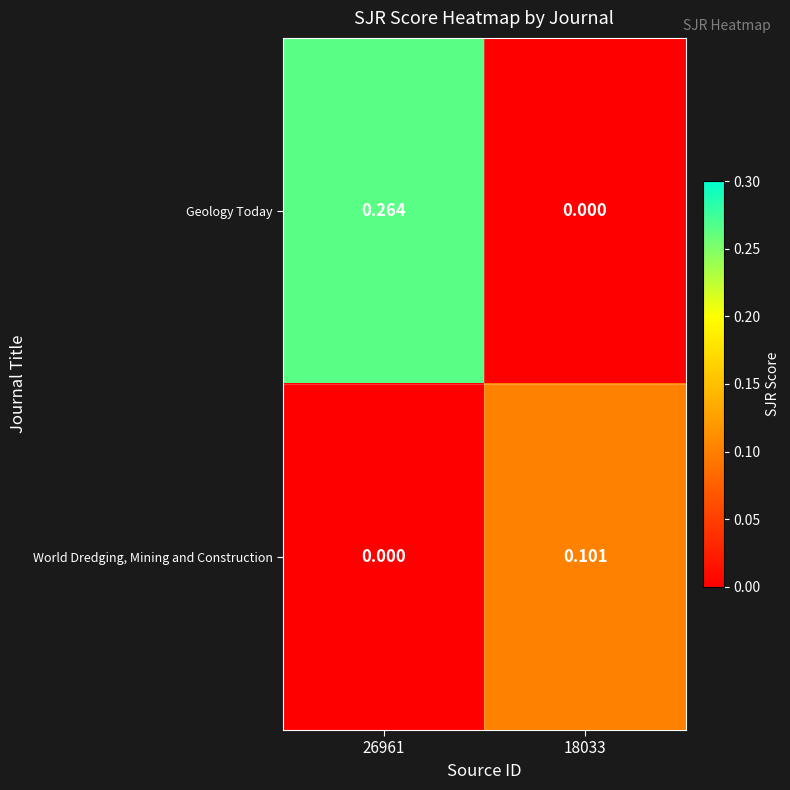

Between 26961 and 18033, which series saw the biggest shift?

Geology Today